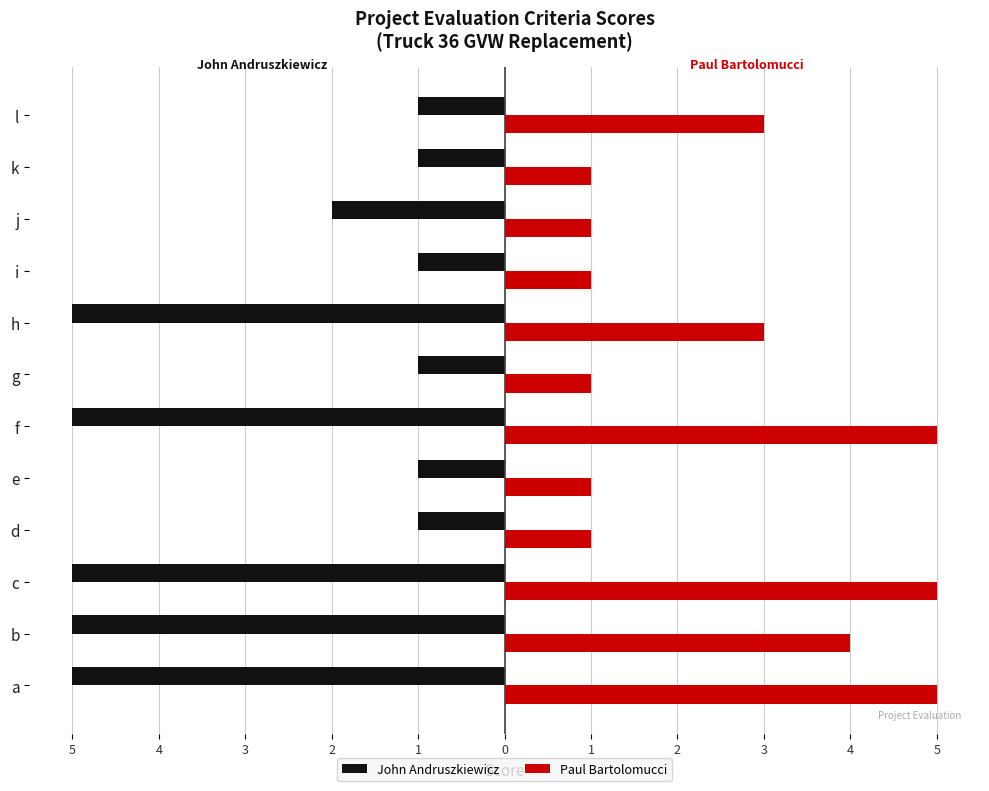

What are all the series names shown in the legend?

John Andruszkiewicz, Paul Bartolomucci